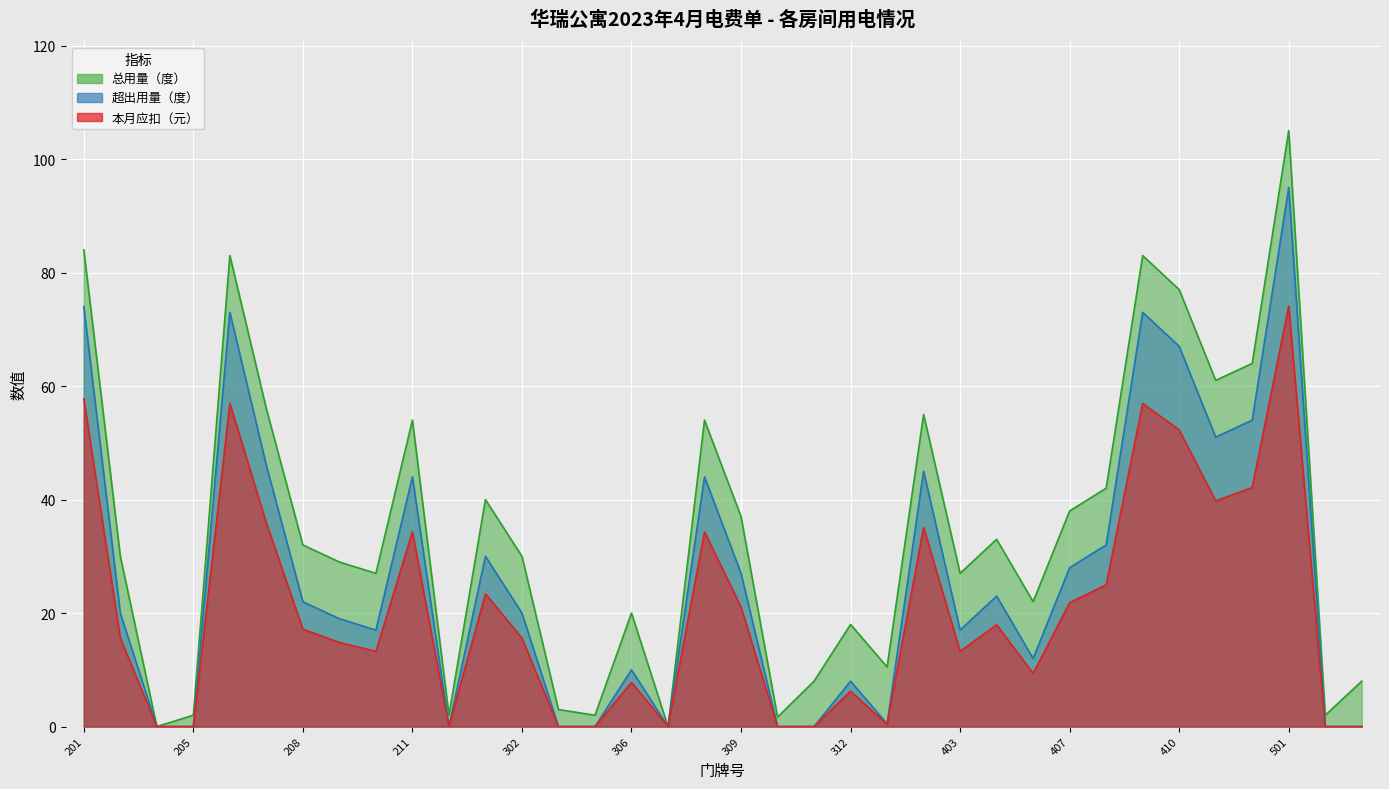

Which series has the widest spread of values?

总用量（度）